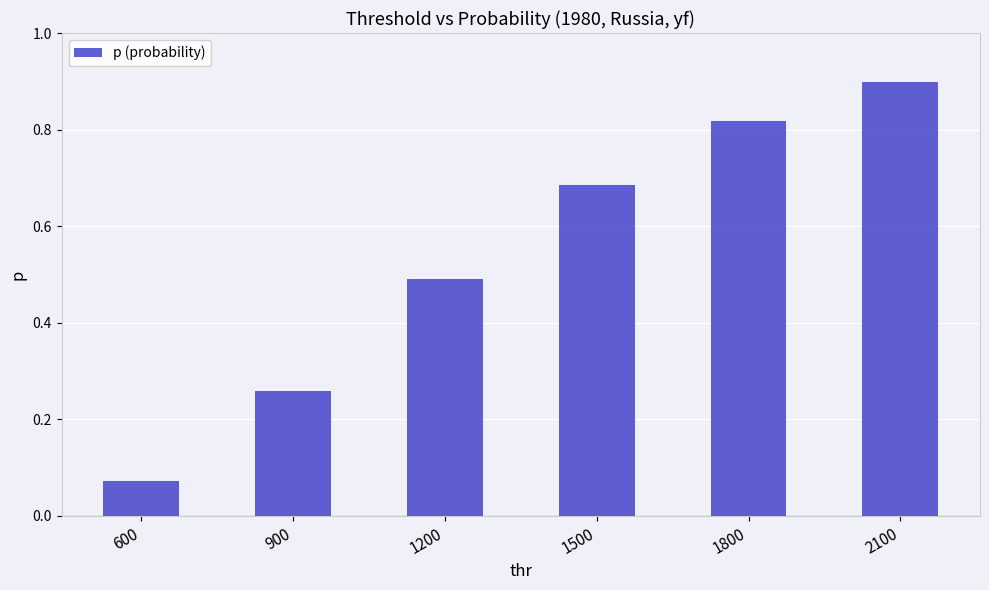

What is the sum of the values at 2100 and 1800?

1.7